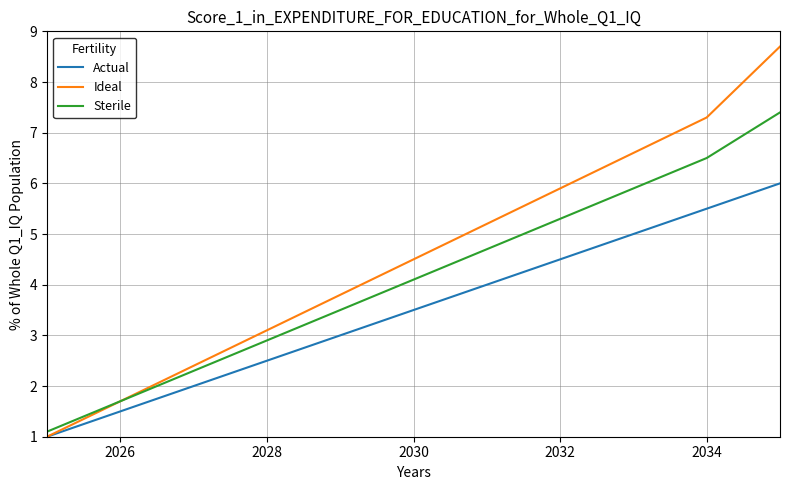

Does the chart display data point markers on the line(s)?

No